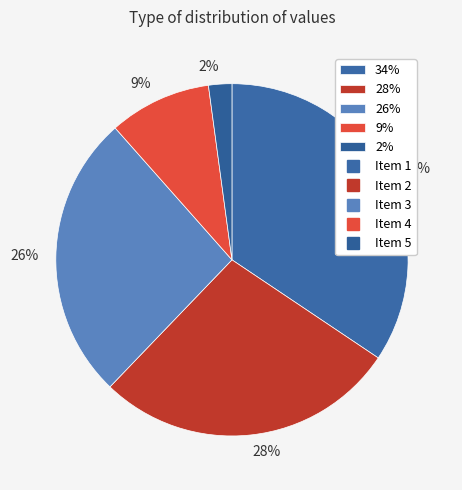

Is there a majority slice in this chart?

No